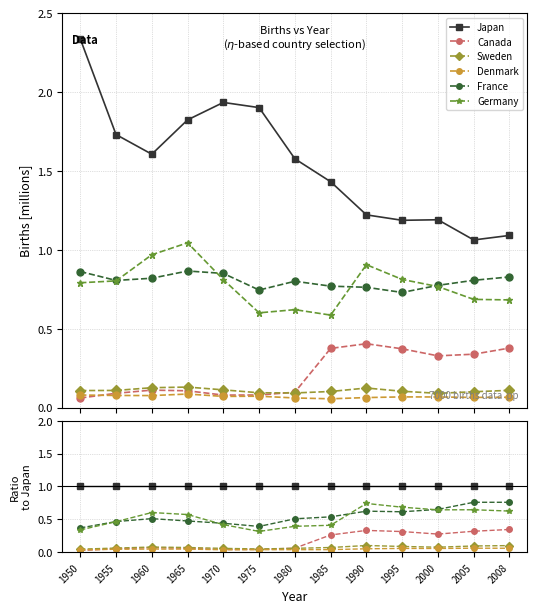

Between 1950 and 1995, which is larger?

1950